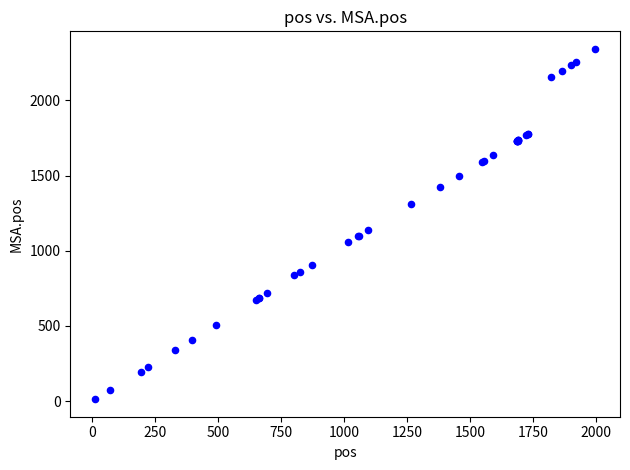

What Y value in the scatter plot is closest to 1177?

1137